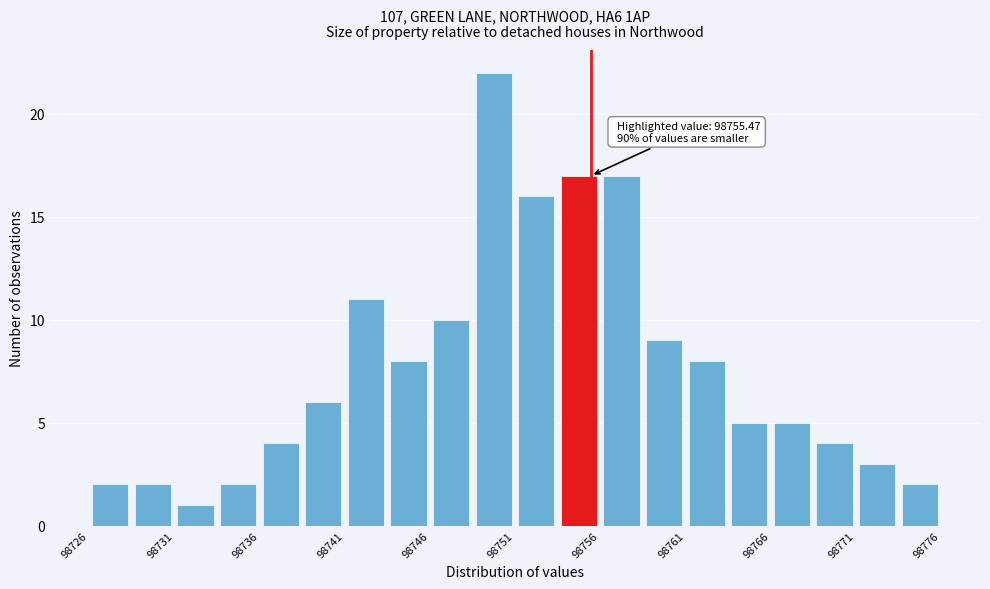

Which range on the x-axis has the tallest bar?

98748.5 to 98751.0